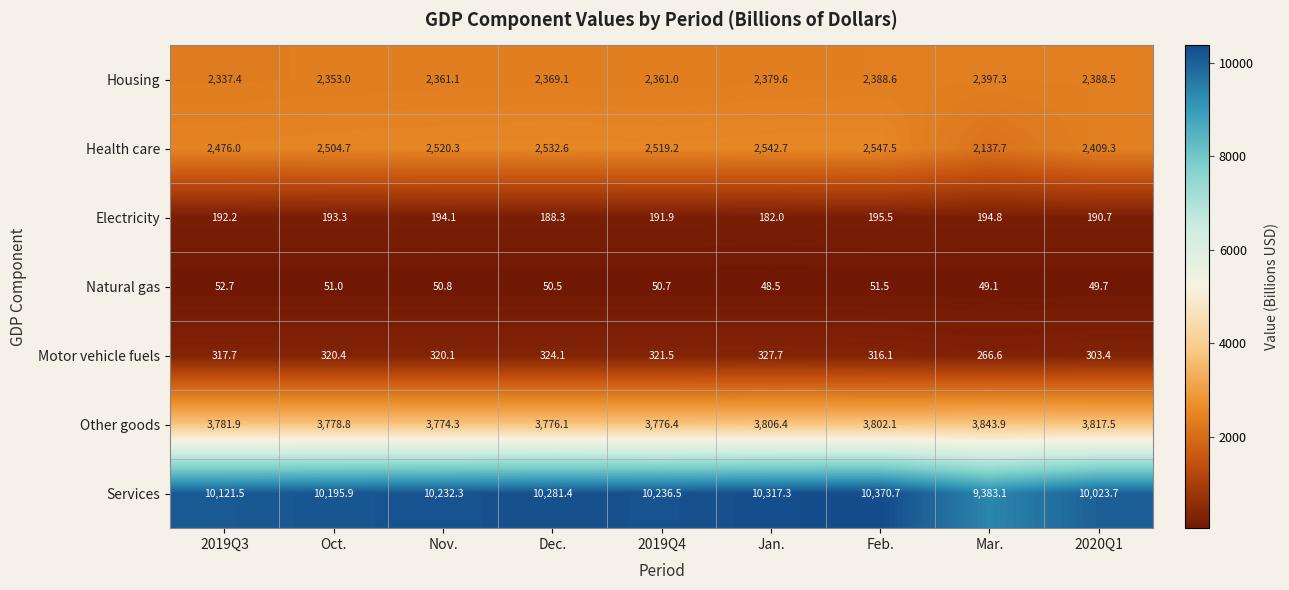

What is the difference between the maximum and minimum values in the Services series?

987.6